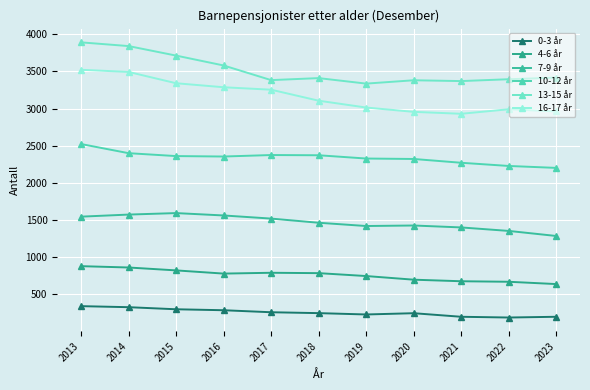

How many categories are shown in the chart?

11